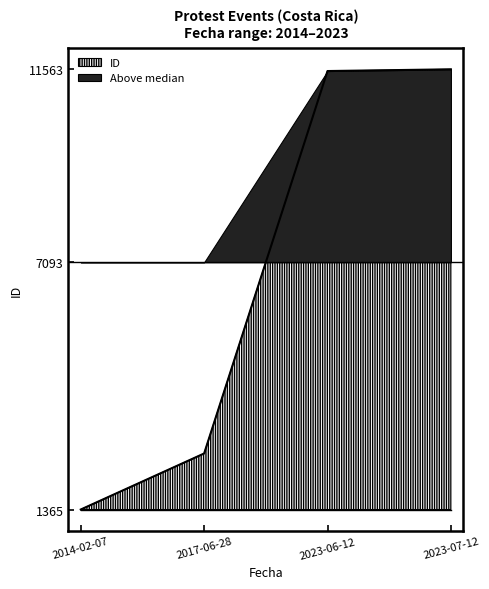

How many lines are shown in the chart?

1